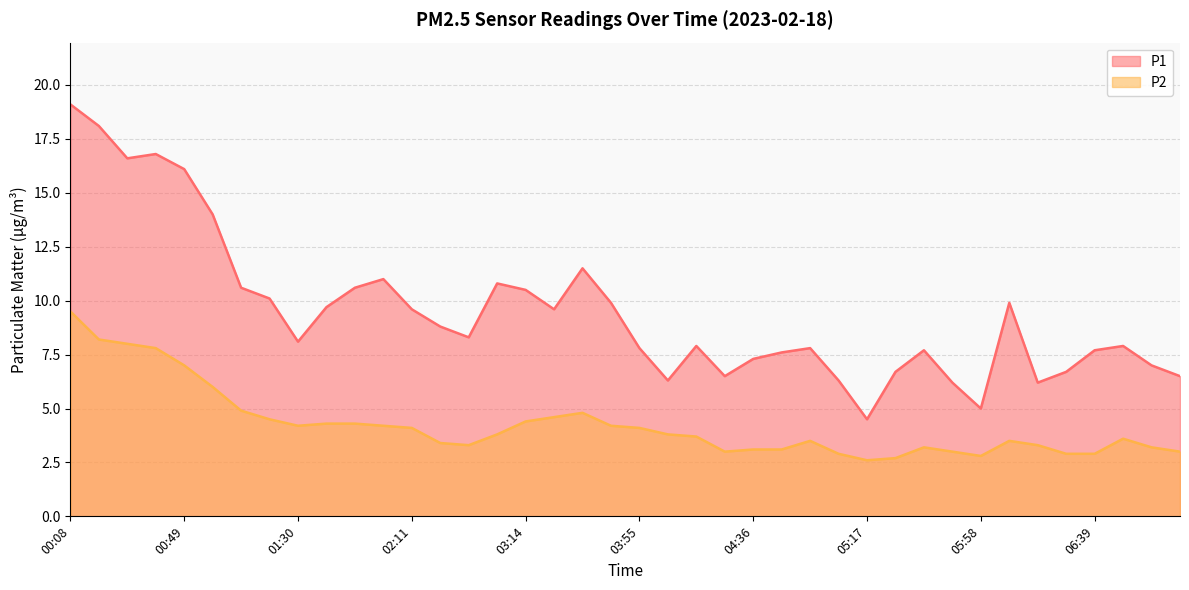

Reading left to right, extract all data points from this chart.

P1: 19.1	18.1	16.6	16.8	16.1	14.0	10.6	10.1	8.1	9.7	10.6	11.0	9.6	8.8	8.3	10.8	10.5	9.6	11.5	9.9	7.8	6.3	7.9	6.5	7.3	7.6	7.8	6.3	4.5	6.7	7.7	6.2	5.0	9.9	6.2	6.7	7.7	7.9	7.0	6.5
P2: 9.5	8.2	8.0	7.8	7.0	6.0	4.9	4.5	4.2	4.3	4.3	4.2	4.1	3.4	3.3	3.8	4.4	4.6	4.8	4.2	4.1	3.8	3.7	3.0	3.1	3.1	3.5	2.9	2.6	2.7	3.2	3.0	2.8	3.5	3.3	2.9	2.9	3.6	3.2	3.0